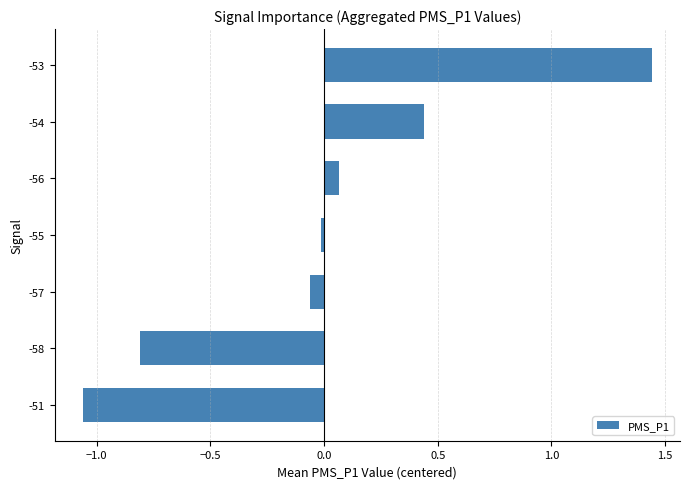

The value at -51 is -0.5. True or false?

False